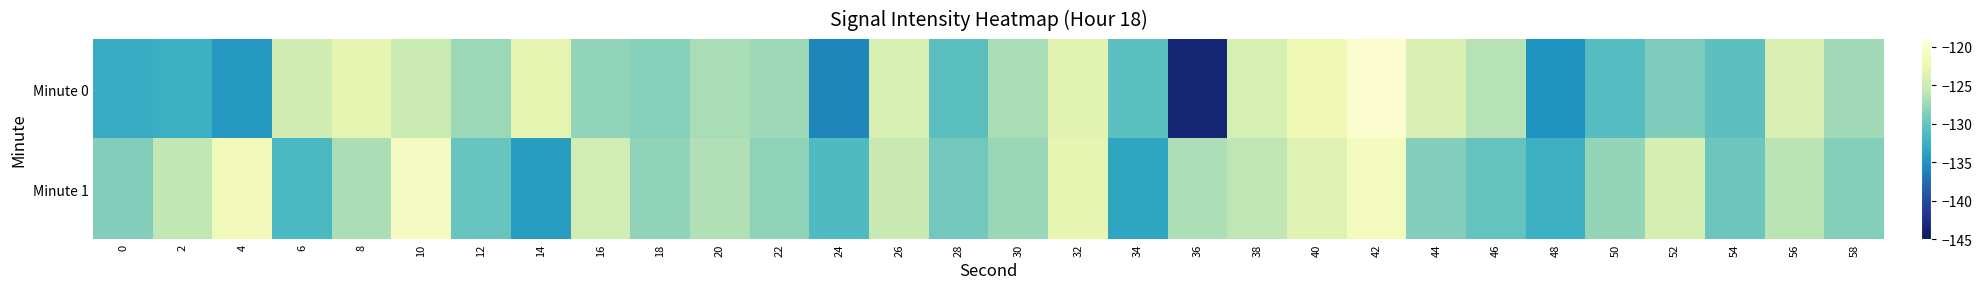

Between 52 and 48, which is larger?

52